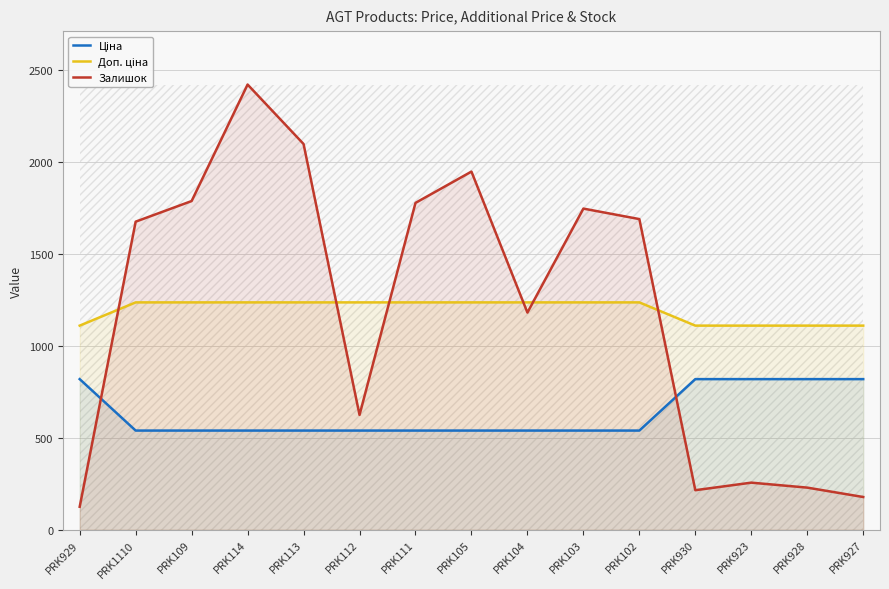

What is the sum of the Доп. ціна values at PRK103 and PRK113?

2470.8